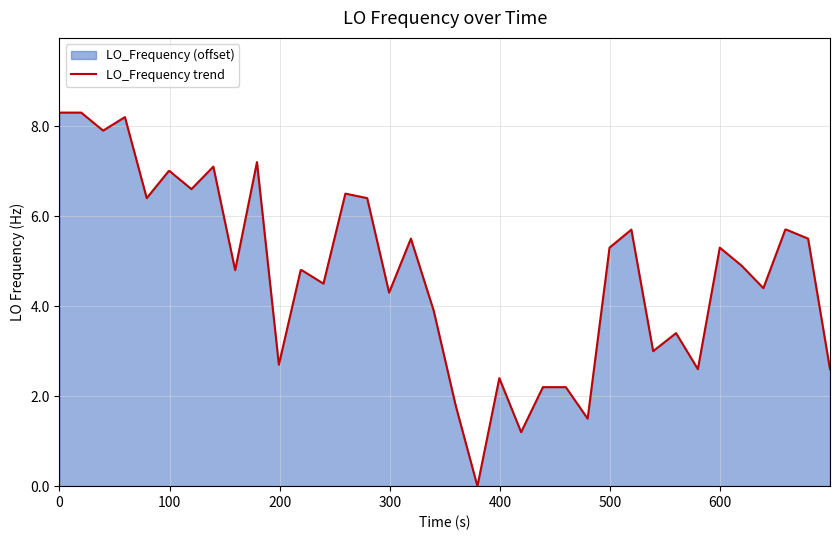

What is the maximum value shown in the chart?

8.3